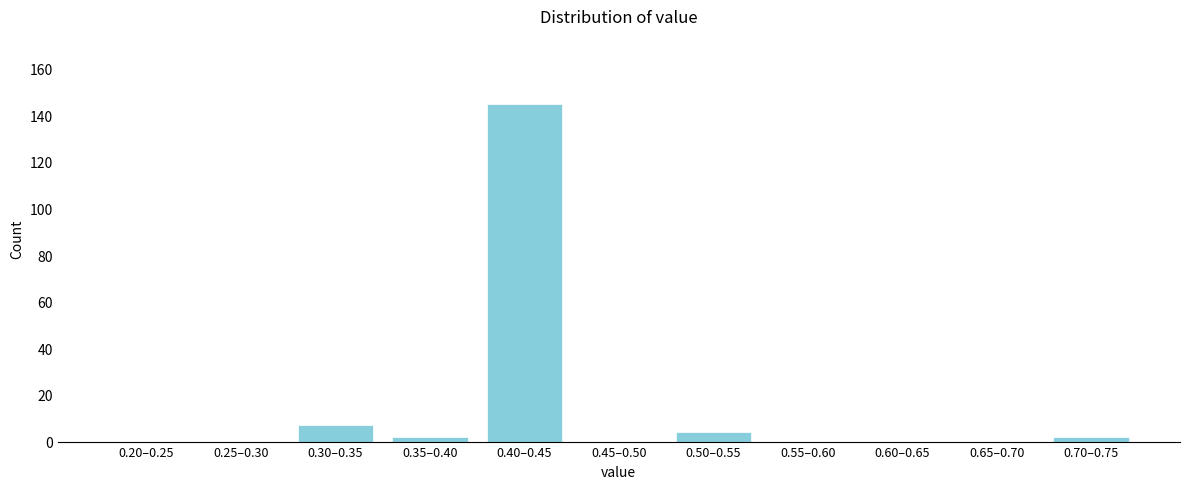

Reading left to right, extract all data points from this chart.

0.20–0.25=0	0.25–0.30=0	0.30–0.35=7	0.35–0.40=2	0.40–0.45=145	0.45–0.50=0	0.50–0.55=4	0.55–0.60=0	0.60–0.65=0	0.65–0.70=0	0.70–0.75=2